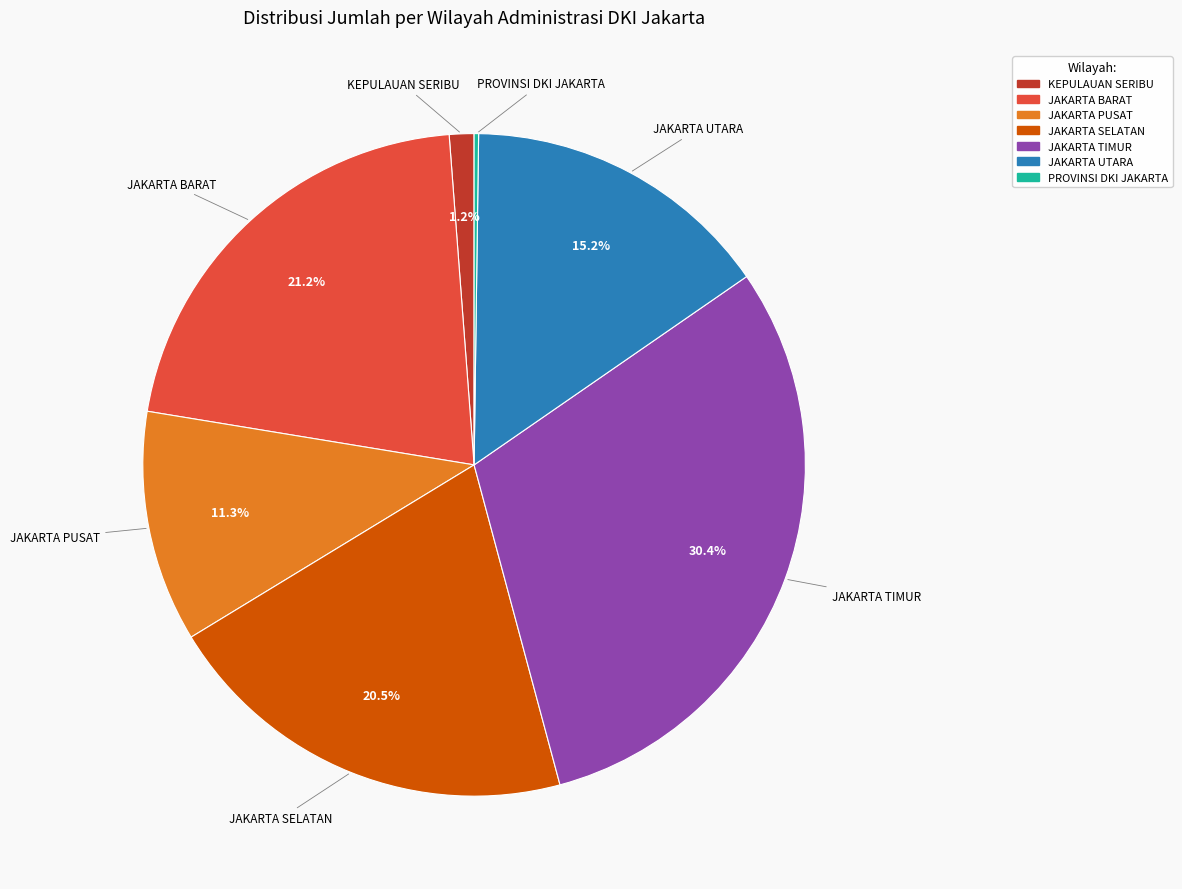

Is there a majority slice in this chart?

No